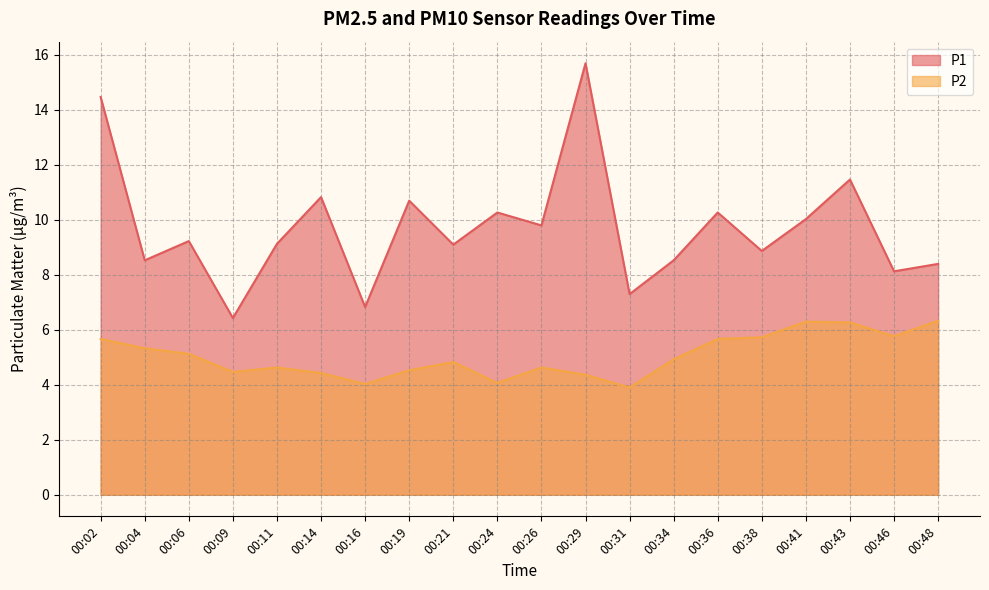

Reading right to left, extract all data points from this chart.

P1: 00:48=8.4	00:46=8.1	00:43=11.5	00:41=10.0	00:38=8.9	00:36=10.3	00:34=8.5	00:31=7.3	00:29=15.7	00:26=9.8	00:24=10.3	00:21=9.1	00:19=10.7	00:16=6.8	00:14=10.8	00:11=9.1	00:09=6.4	00:06=9.2	00:04=8.5	00:02=14.5
P2: 00:48=6.3	00:46=5.8	00:43=6.3	00:41=6.3	00:38=5.7	00:36=5.7	00:34=4.9	00:31=3.9	00:29=4.4	00:26=4.6	00:24=4.1	00:21=4.8	00:19=4.5	00:16=4.0	00:14=4.4	00:11=4.6	00:09=4.5	00:06=5.1	00:04=5.3	00:02=5.7